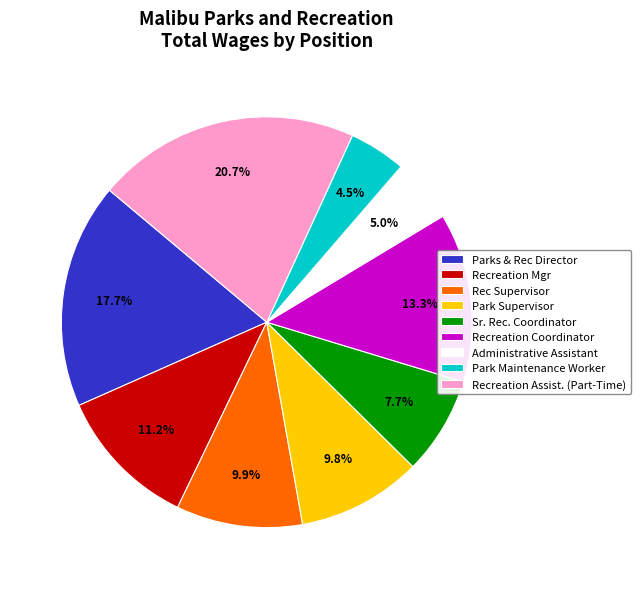

Which category has the biggest portion of the pie?

Recreation Assist. (Part-Time)